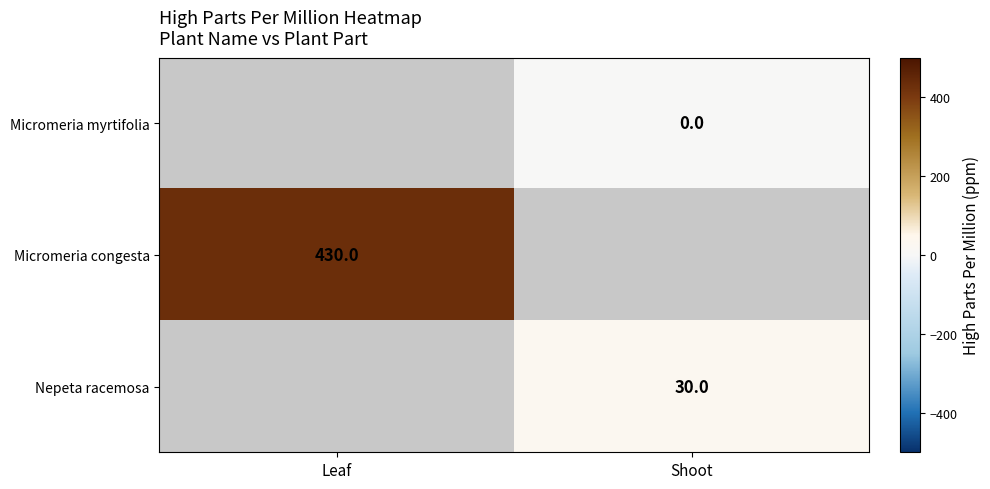

Is the value of Nepeta racemosa at Shoot greater than the value of Micromeria congesta at Leaf?

No